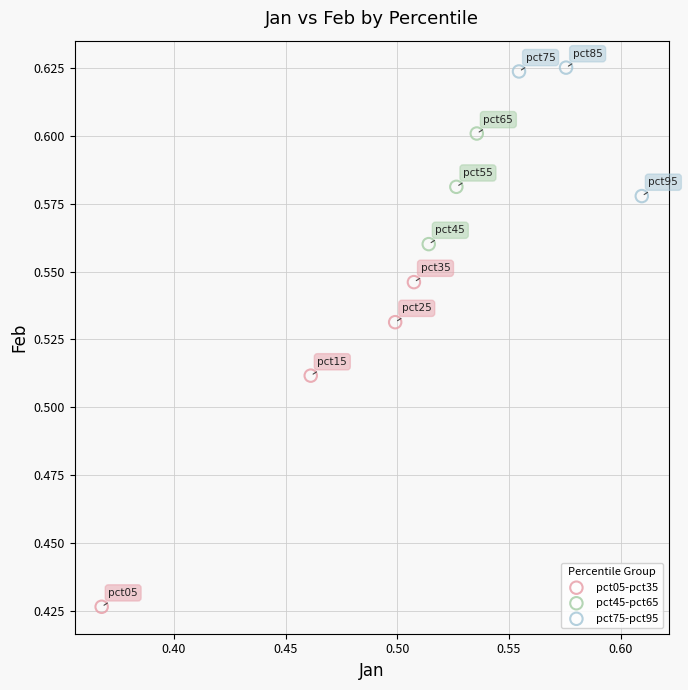

Which series reaches the minimum Y coordinate?

pct05-pct35